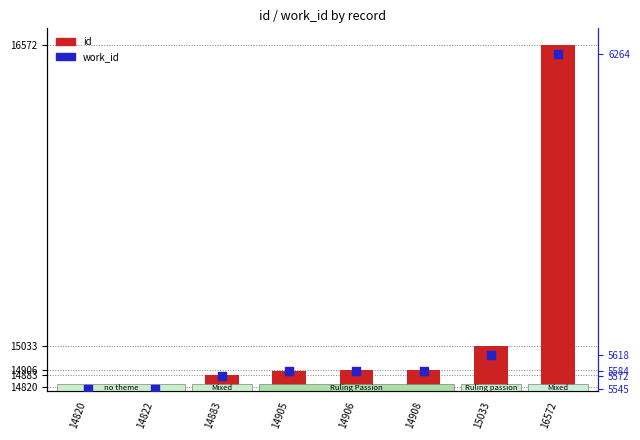

Which series has the widest spread of Y values?

id